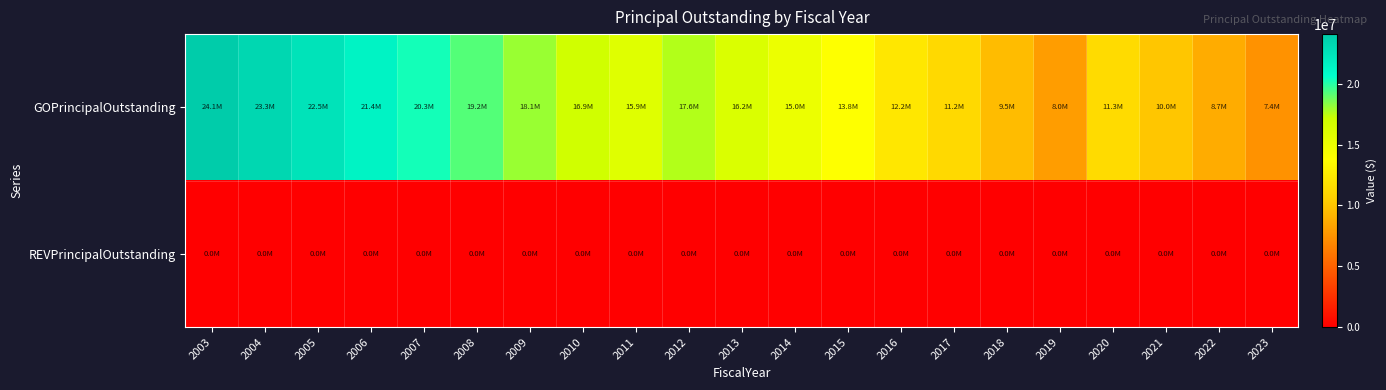

Reading left to right, extract all data points from this chart.

GOPrincipalOutstanding: 2003=24095000	2004=23340000	2005=22460000	2006=21410000	2007=20325000	2008=19210000	2009=18065000	2010=16920000	2011=15900000	2012=17615000	2013=16235000	2014=15035000	2015=13815000	2016=12200000	2017=11245000	2018=9525000	2019=7965000	2020=11350000	2021=10025000	2022=8710000	2023=7400000
REVPrincipalOutstanding: 2003=0	2004=0	2005=0	2006=0	2007=0	2008=0	2009=0	2010=0	2011=0	2012=0	2013=0	2014=0	2015=0	2016=0	2017=0	2018=0	2019=0	2020=0	2021=0	2022=0	2023=0